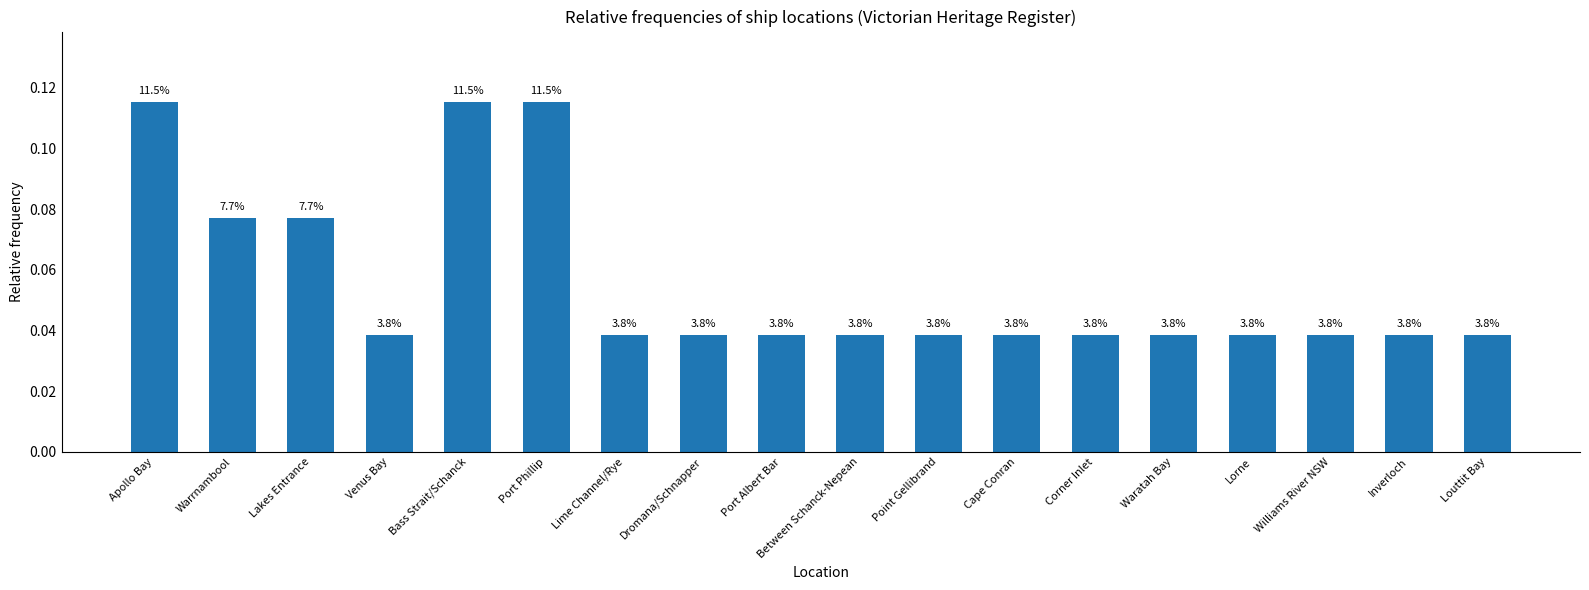

At which category does the chart reach its minimum across all series?

Venus Bay